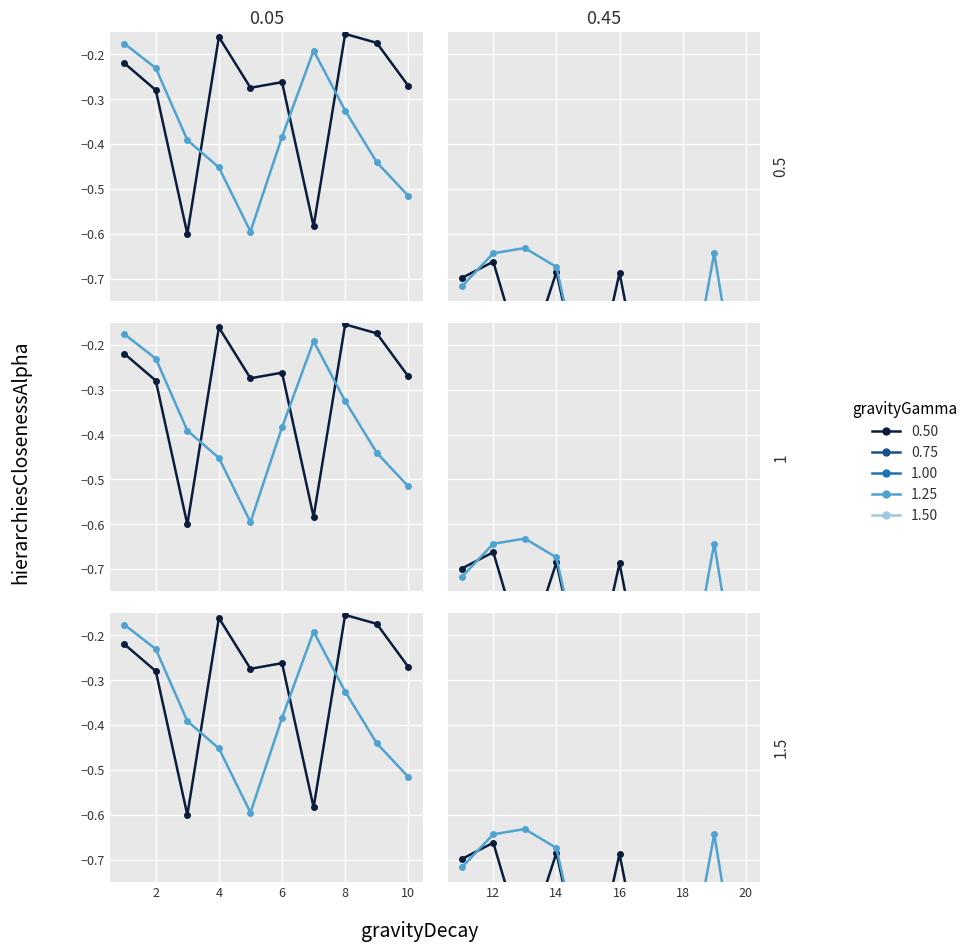

Does the chart display data point markers on the line(s)?

Yes